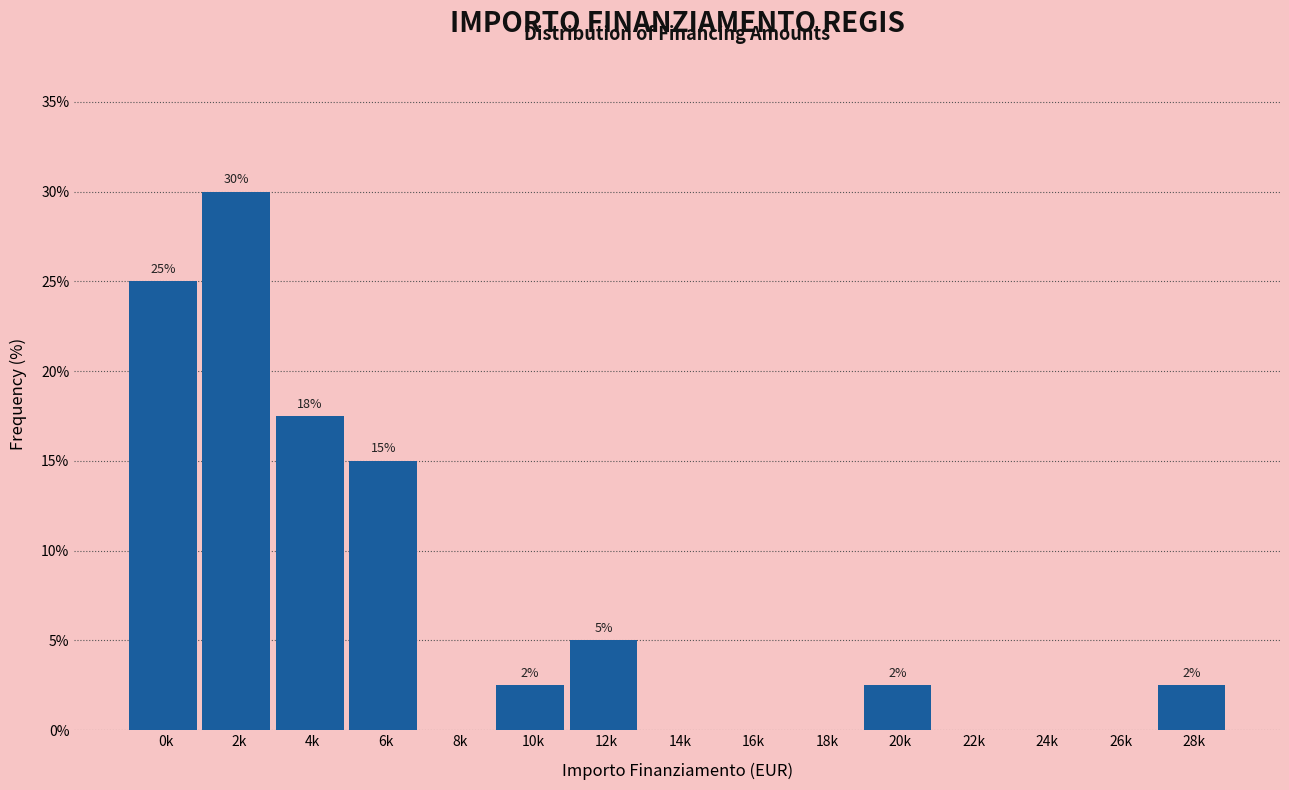

True or false: the data shows 26.2 at 6k.

False